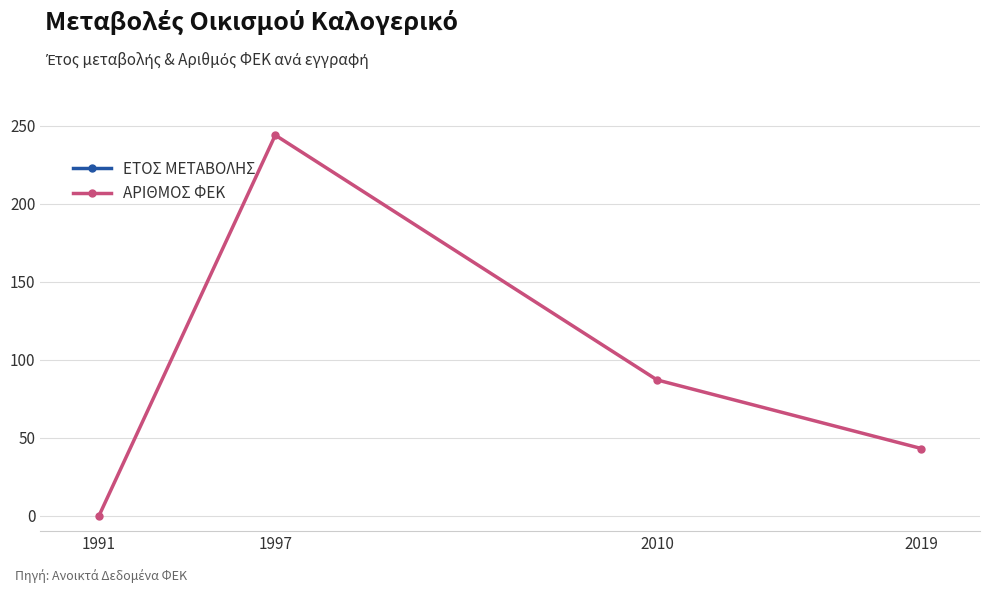

True or false: ΑΡΙΘΜΟΣ ΦΕΚ has more than 0 points higher than both neighbors.

True